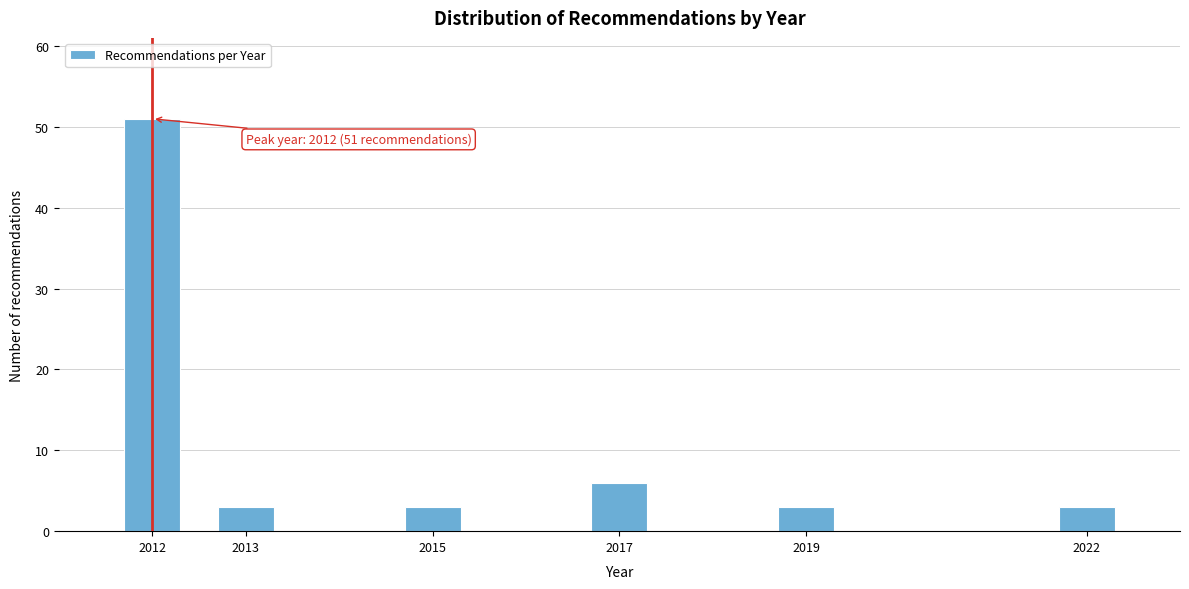

Reading right to left, what are all the values shown in this chart?

3	3	6	3	3	51